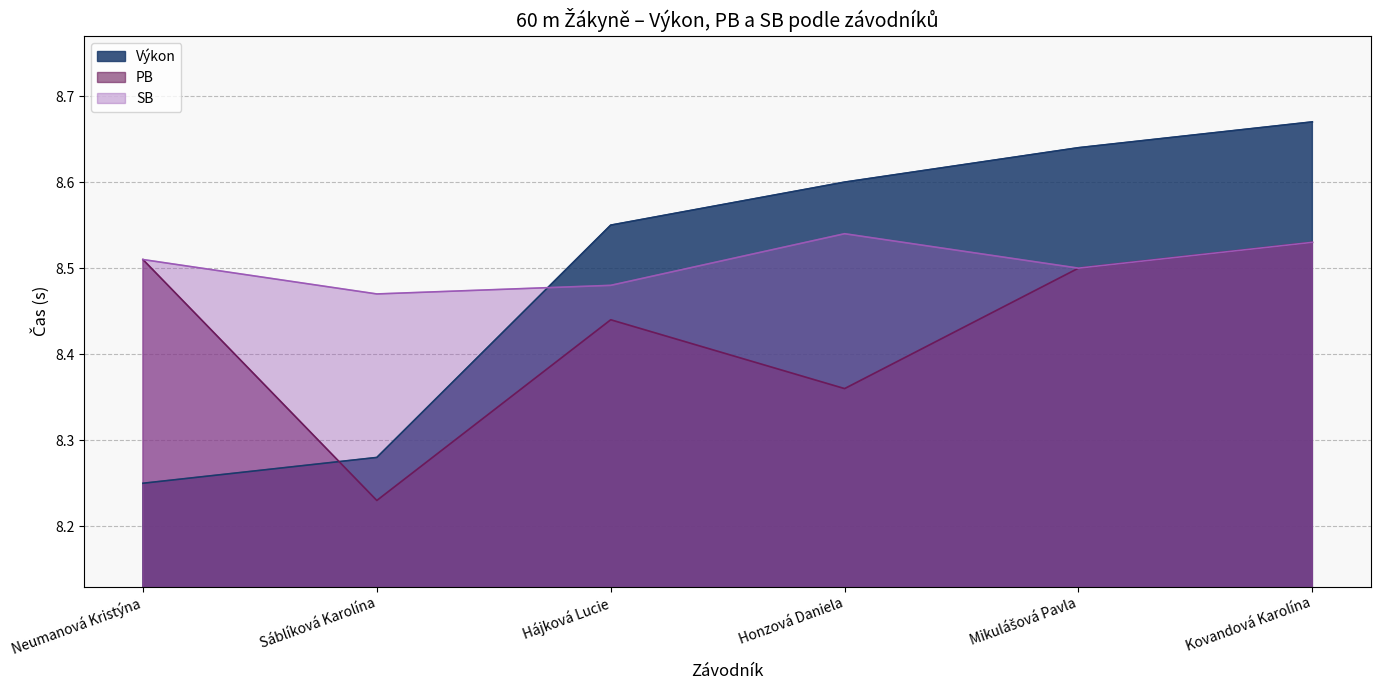

List the series in order of their peak value, lowest first.

PB, SB, Výkon